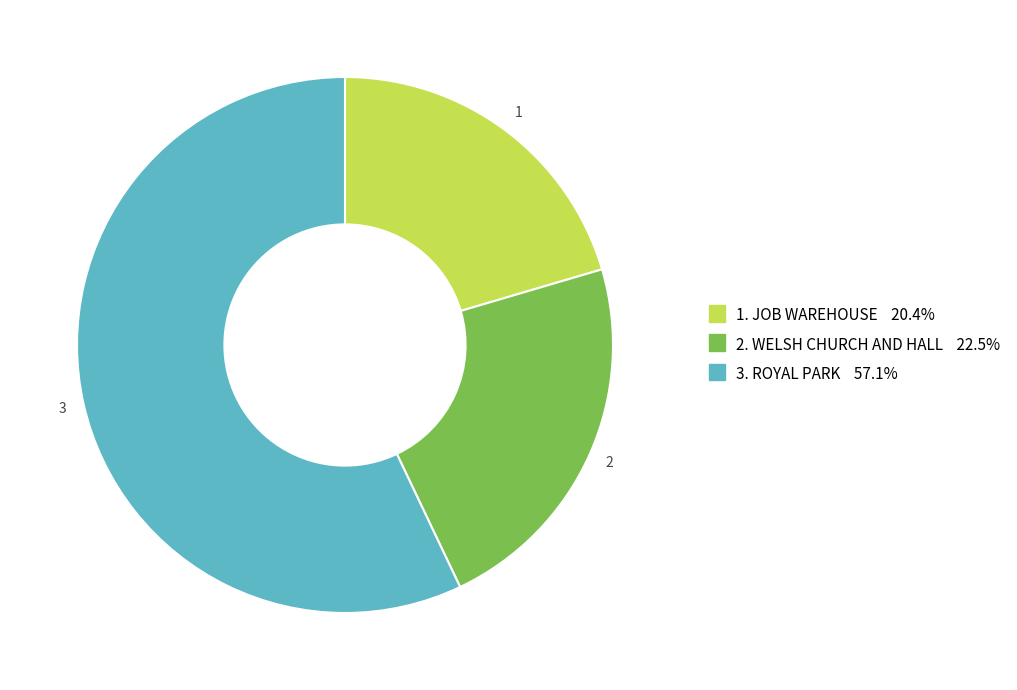

How many segments does this pie chart have?

3